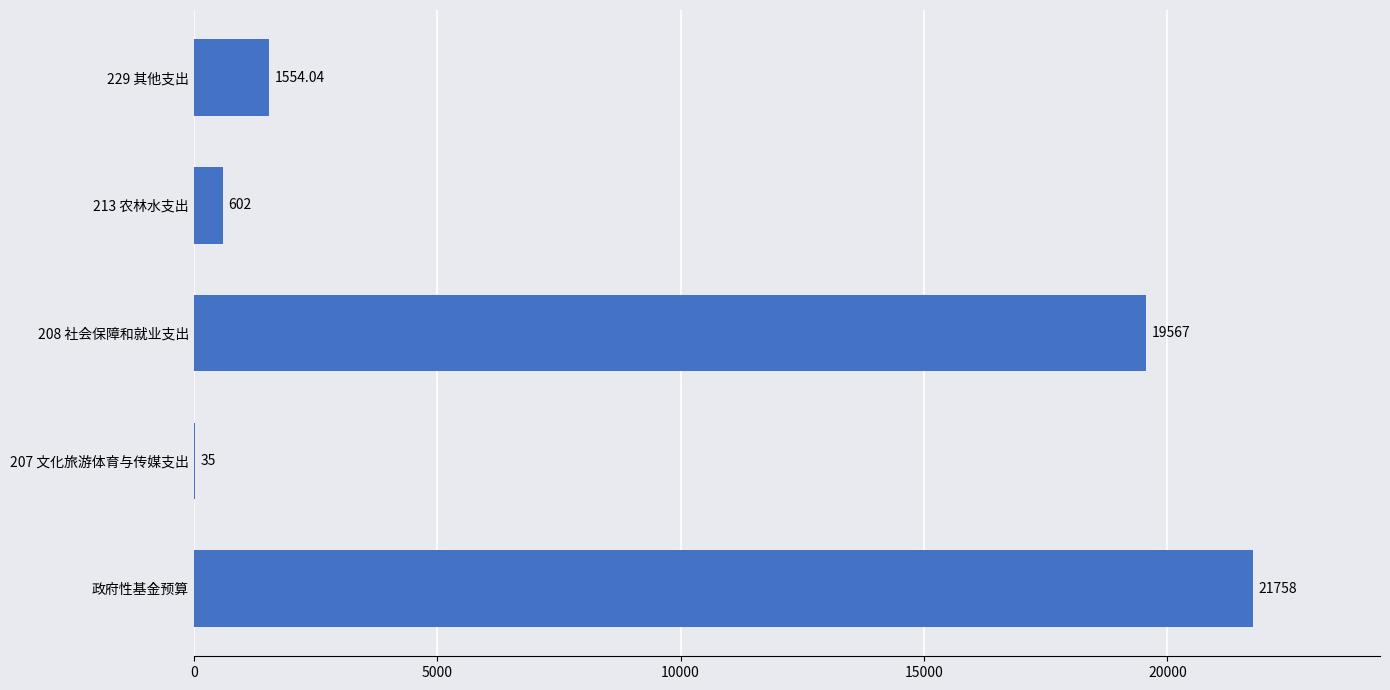

What is the sum of the values at 213 农林水支出 and 政府性基金预算?

22360.0